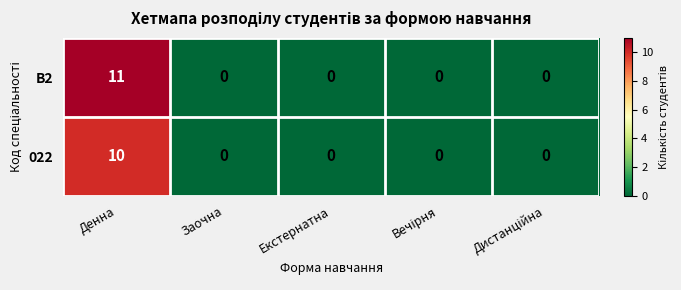

What is the difference between the maximum and minimum values in the B2 series?

11